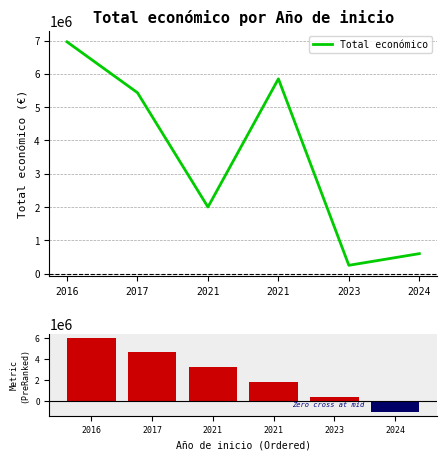

The value at 2021 is 2321315. True or false?

False